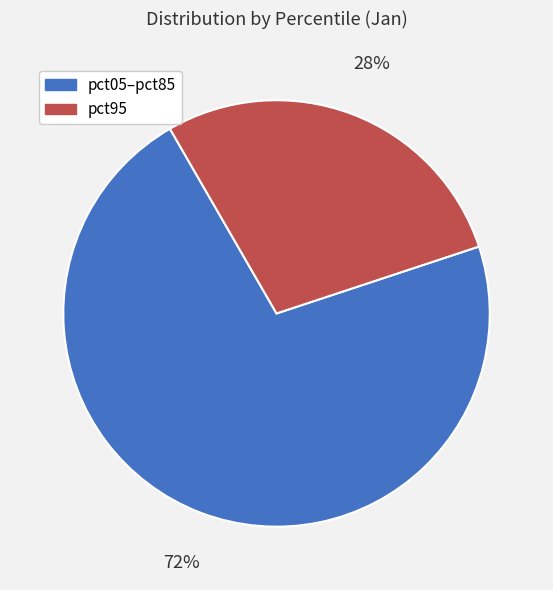

To the nearest percent, what is the average slice percentage?

50%